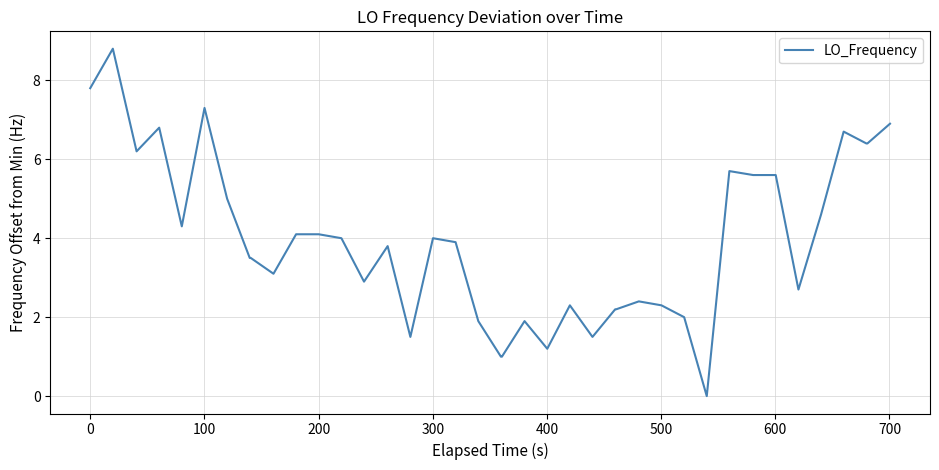

What is the difference between the maximum and minimum values?

8.8